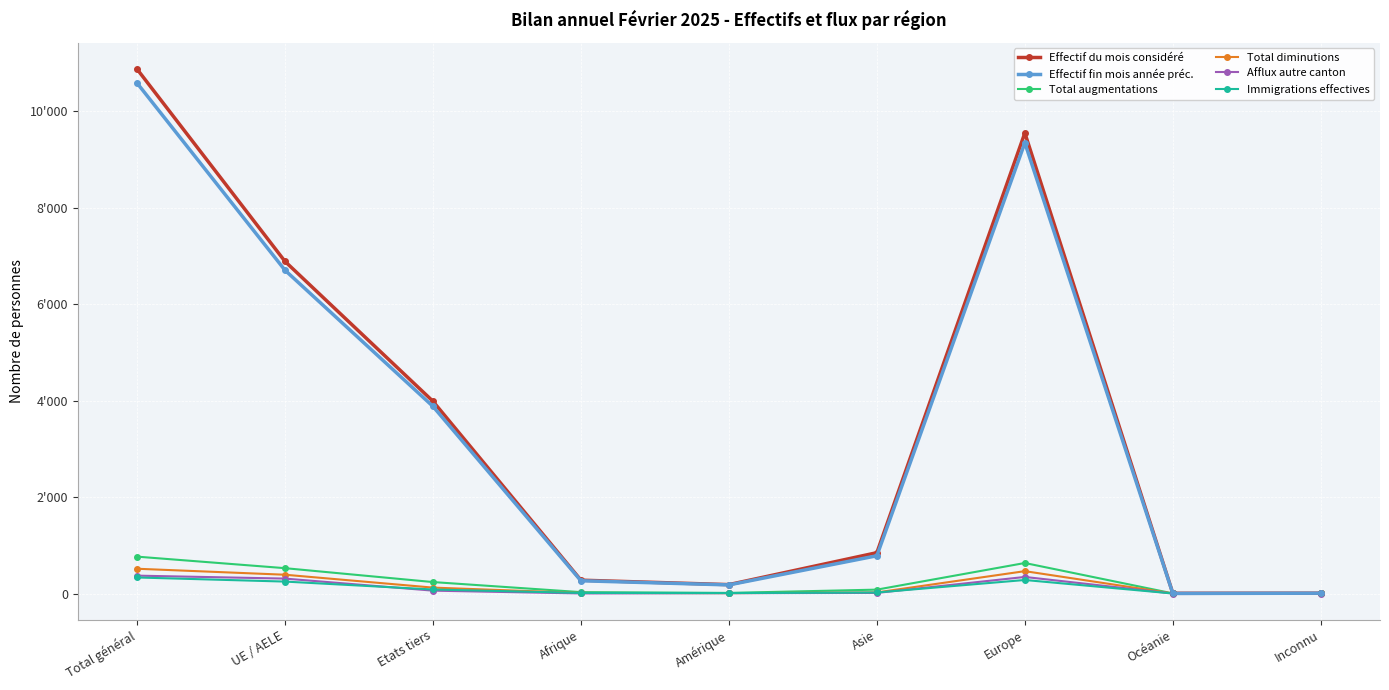

At which category is the sum across all series the highest?

Total général